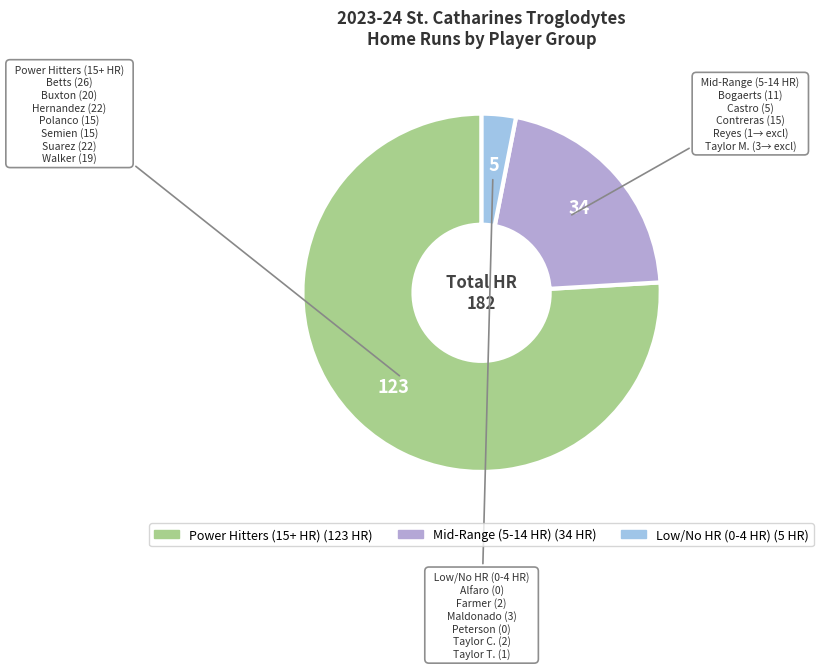

Is there any slice that represents more than half of the pie?

Yes